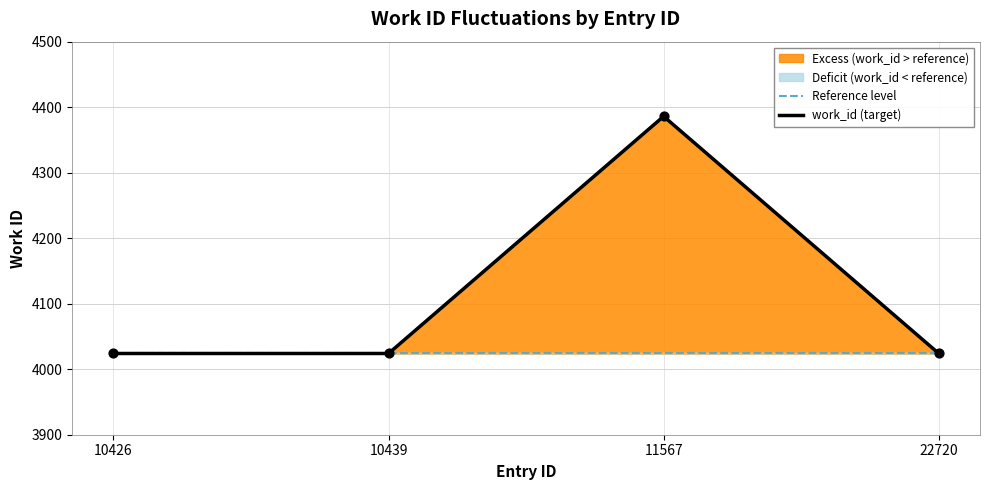

What is the total value across all series at 11567?

8410